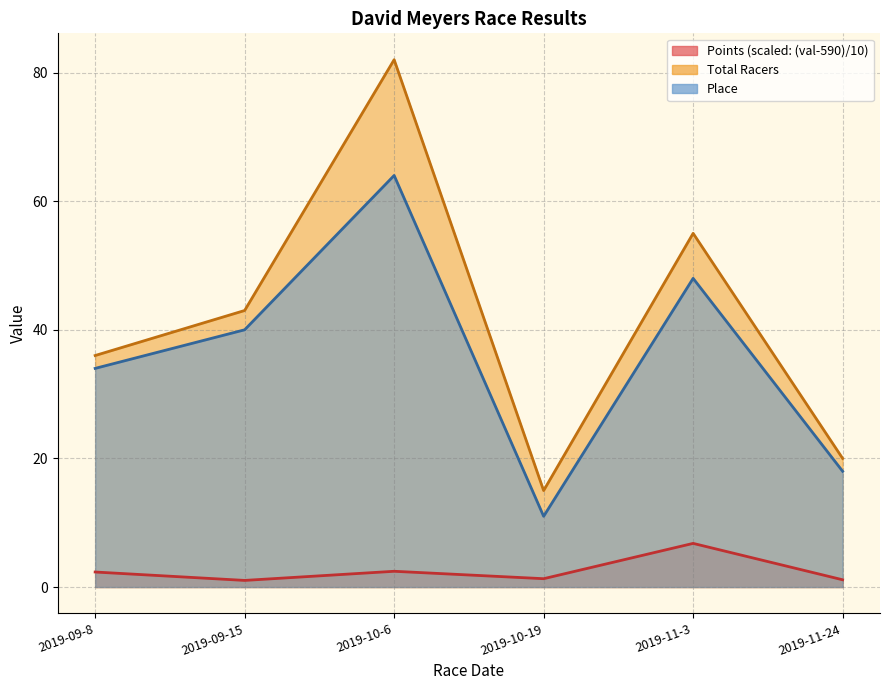

What is the label of the 4th point from the left?

2019-10-19